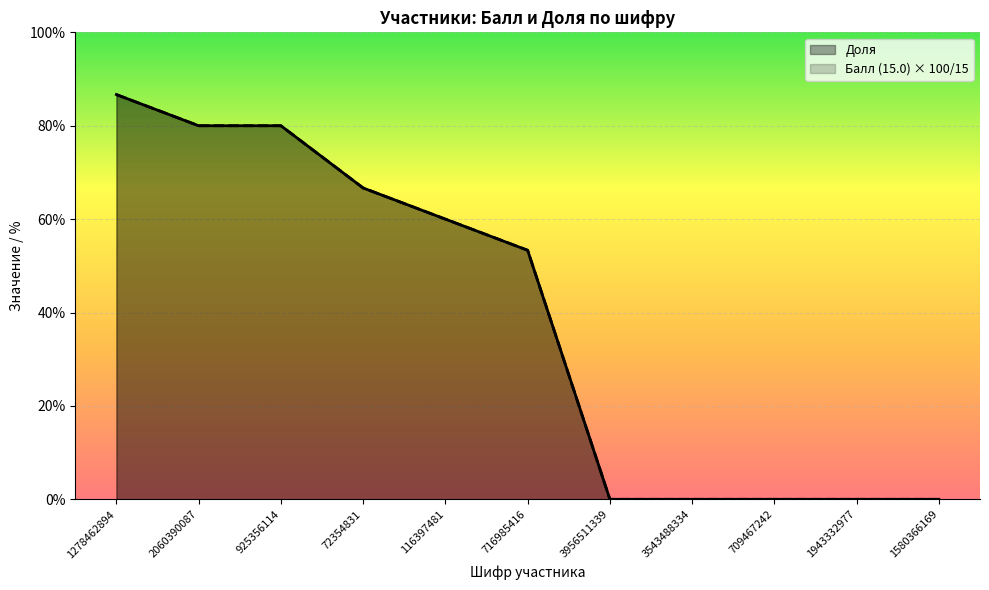

At 709467242, list the series in order from largest to smallest.

Балл (15.0), Доля